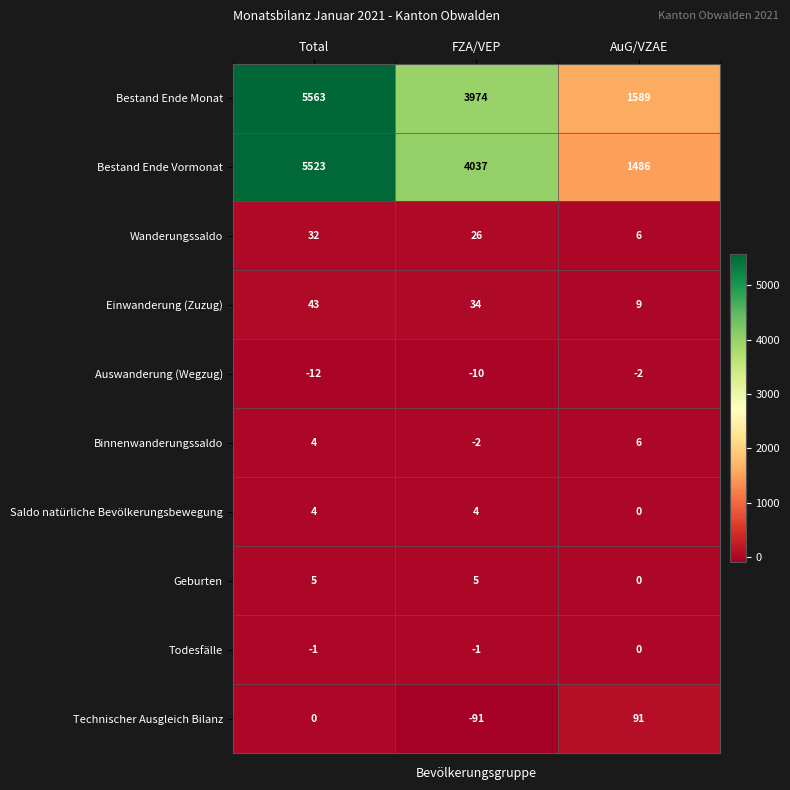

Which series has the widest spread of values?

Bestand Ende Vormonat